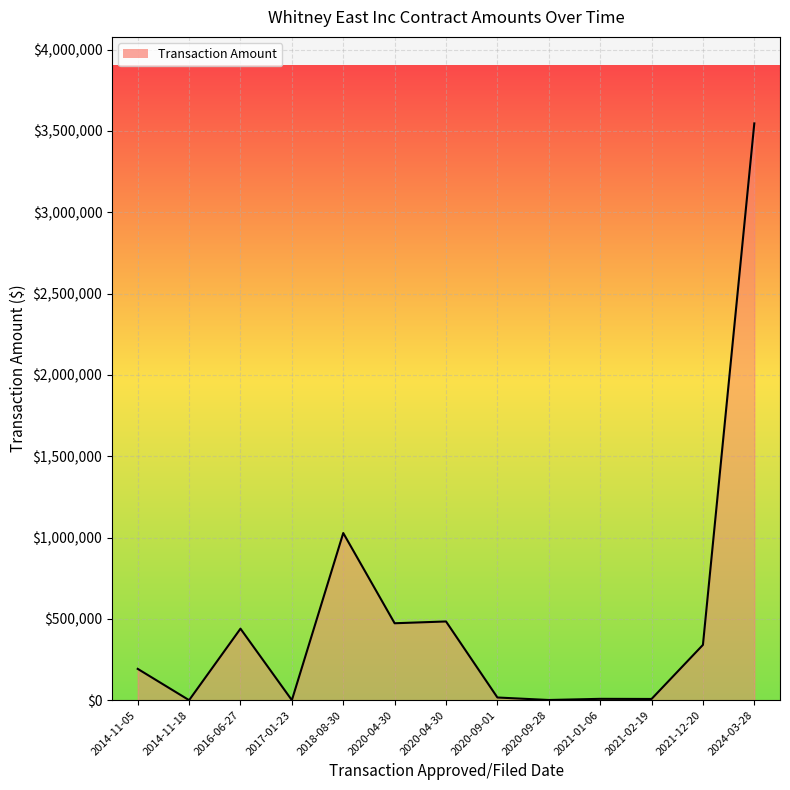

How many lines are shown in the chart?

1